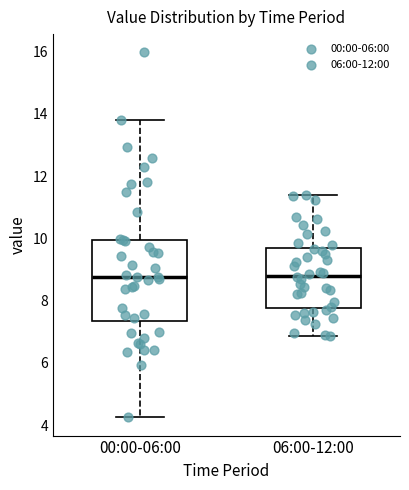

Reading left to right, read every box against the y-axis: the position of its median line, the range the box covers, and the ends of its whiskers. The values are not printed on the chart, so give them approximately, as read against the axis.

00:00-06:00: median 8.8, box 7.4 to 10.0, whiskers 4.2 to 13.8
06:00-12:00: median 8.8, box 7.8 to 9.6, whiskers 6.8 to 11.4